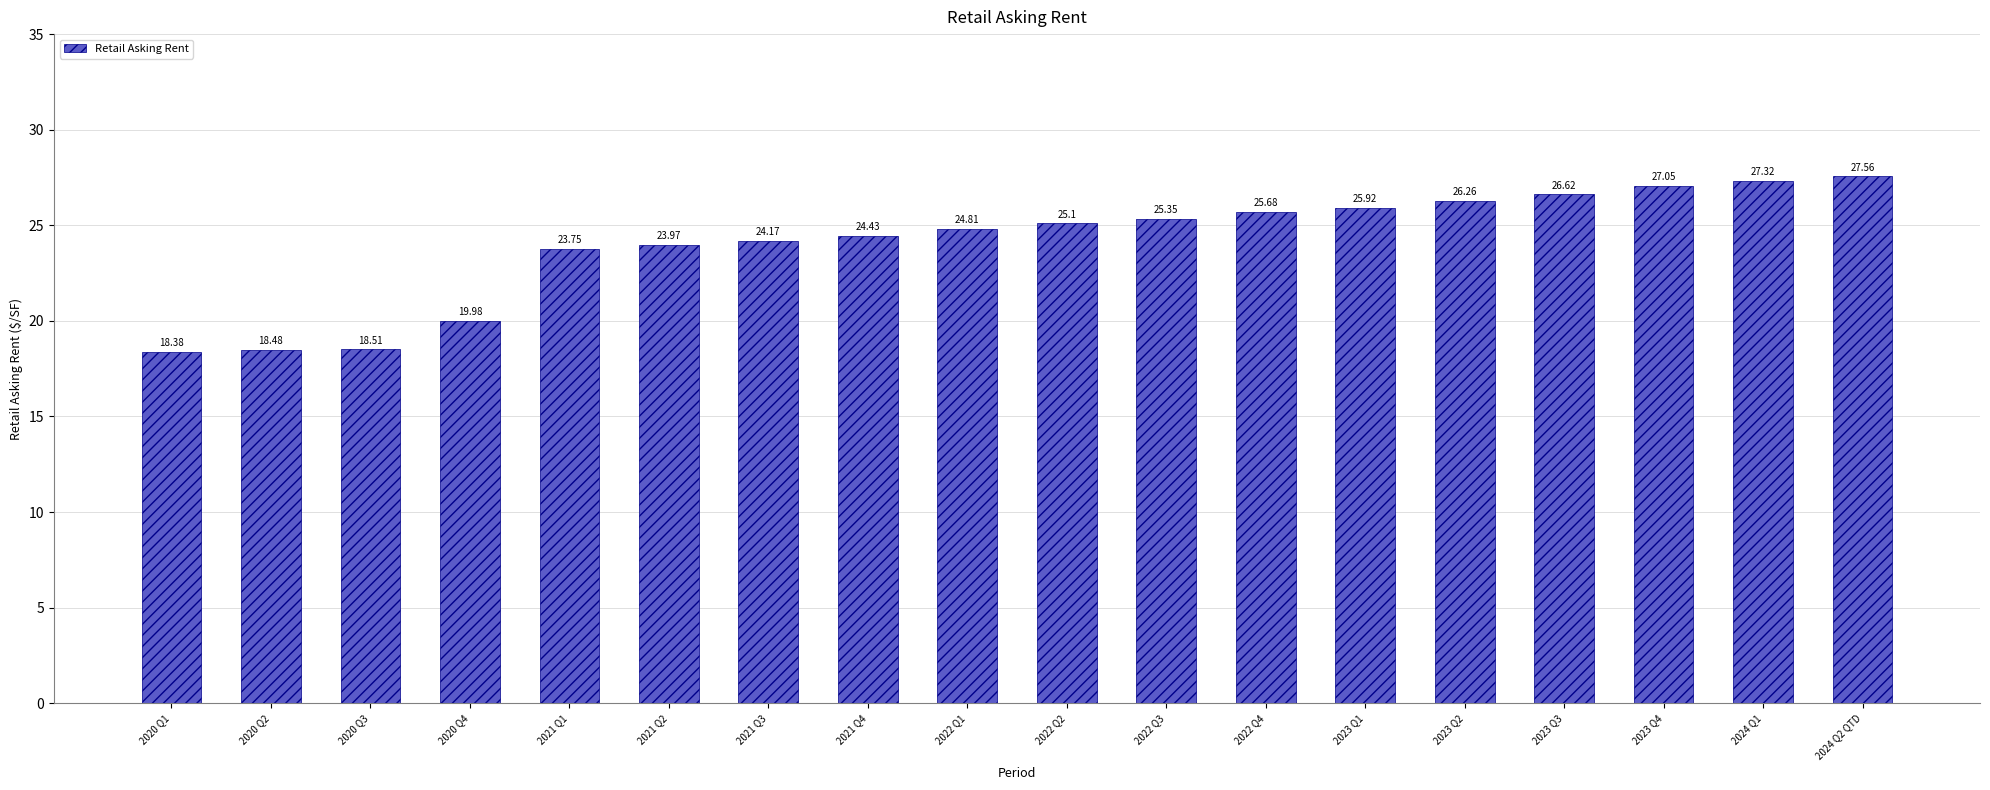

Rank the categories by value from lowest to highest.

2020 Q1, 2020 Q2, 2020 Q3, 2020 Q4, 2021 Q1, 2021 Q2, 2021 Q3, 2021 Q4, 2022 Q1, 2022 Q2, 2022 Q3, 2022 Q4, 2023 Q1, 2023 Q2, 2023 Q3, 2023 Q4, 2024 Q1, 2024 Q2 QTD